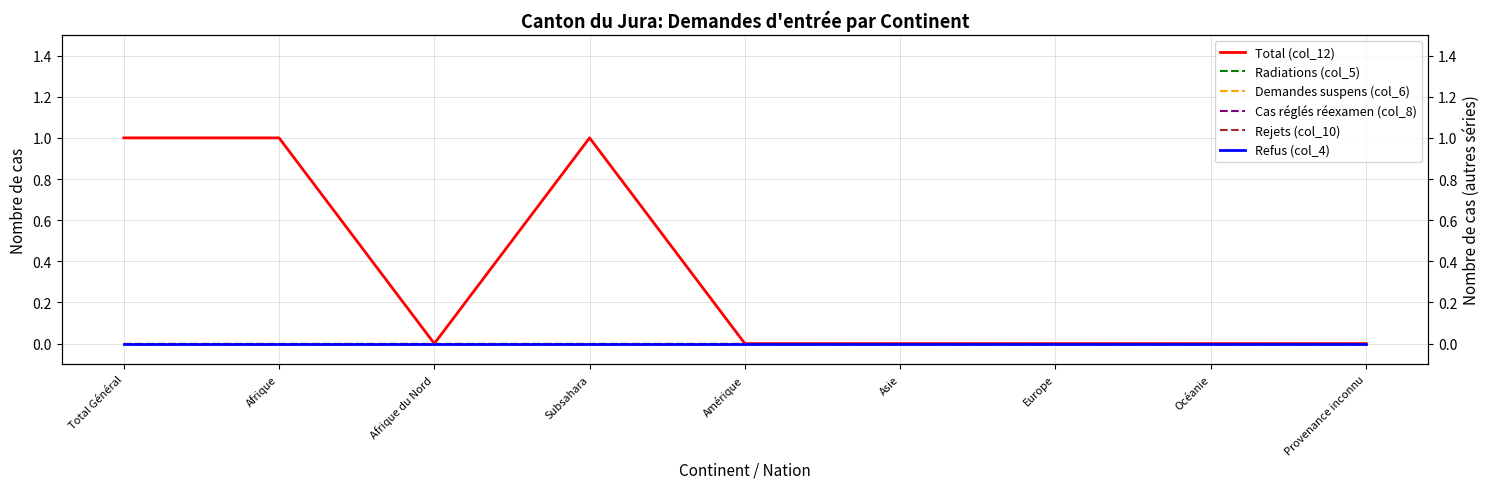

True or false: Rejets (col_10) and Radiations (col_5) cross at least once.

False